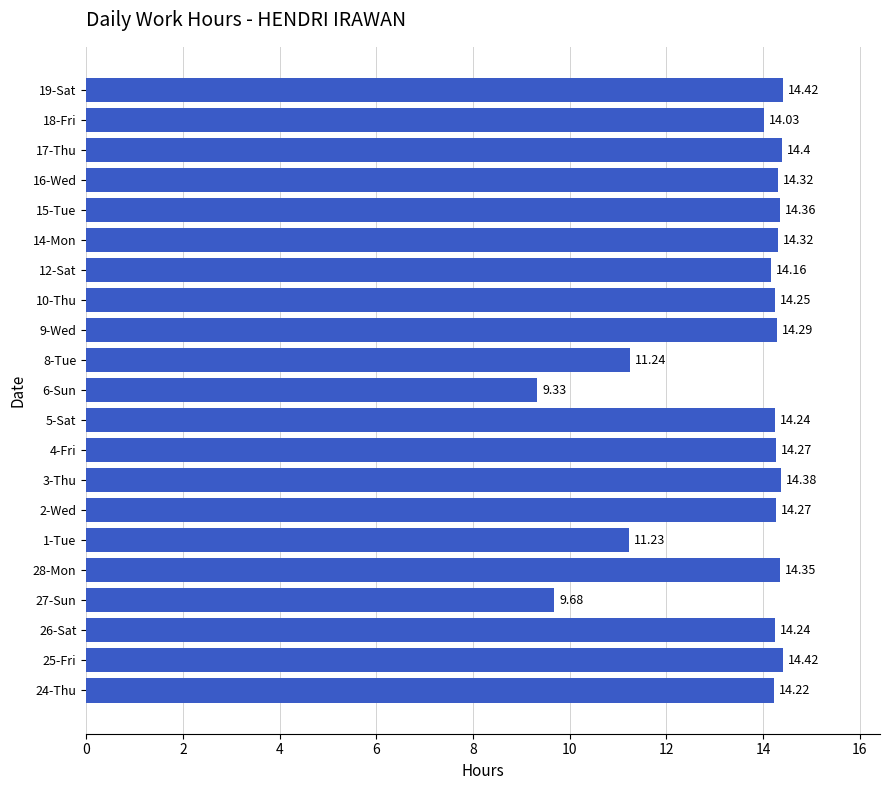

What is the difference between the maximum and second lowest values?

4.7